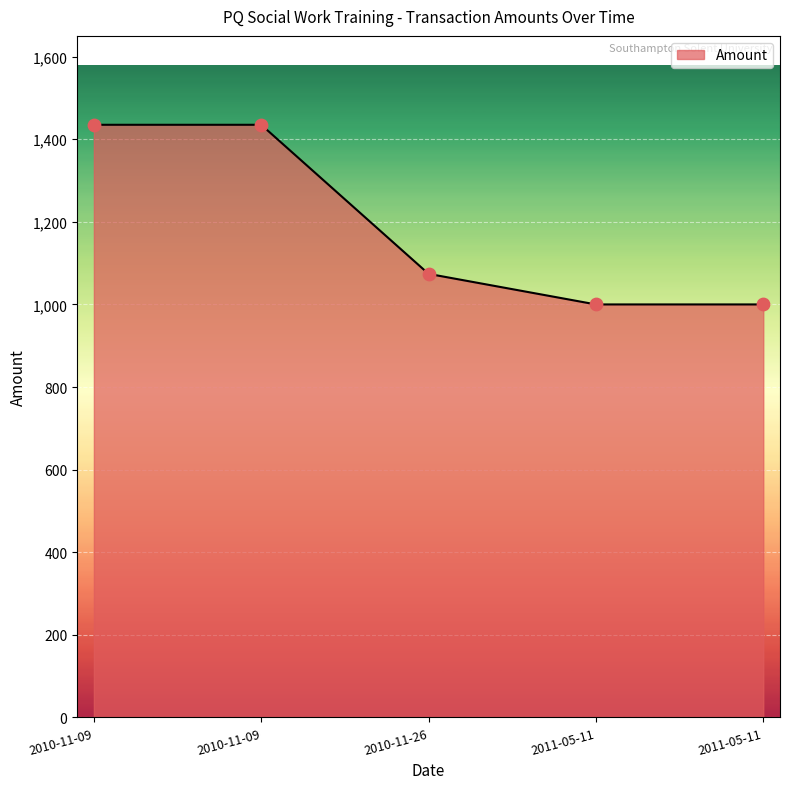

Approximately how many times larger is the value at 2011-05-11 compared to 2010-11-09?

0.7